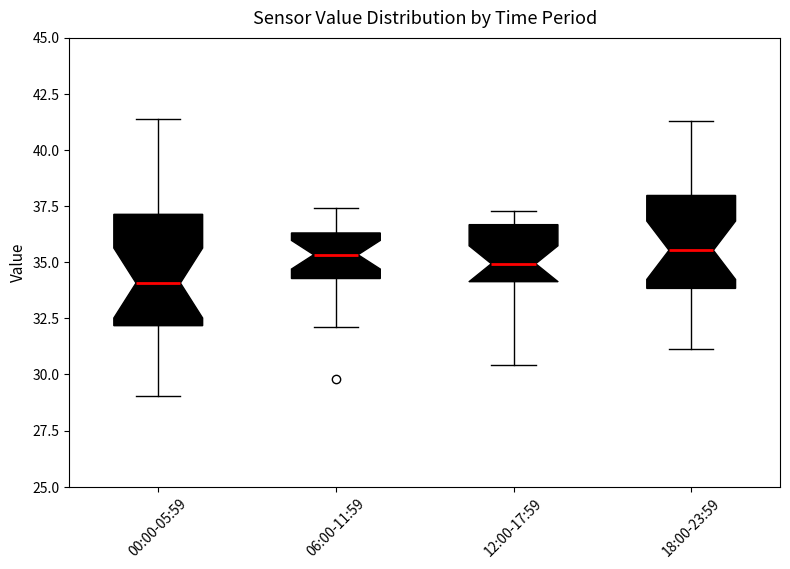

Comparing the boxes themselves (not the whiskers), which one is the tallest?

00:00-05:59